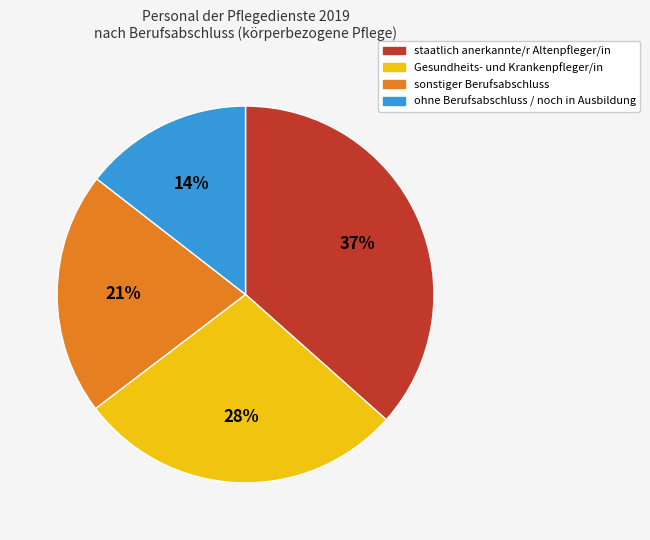

Combined, do sonstiger Berufsabschluss and ohne Berufsabschluss / noch in Ausbildung account for over 50%?

No